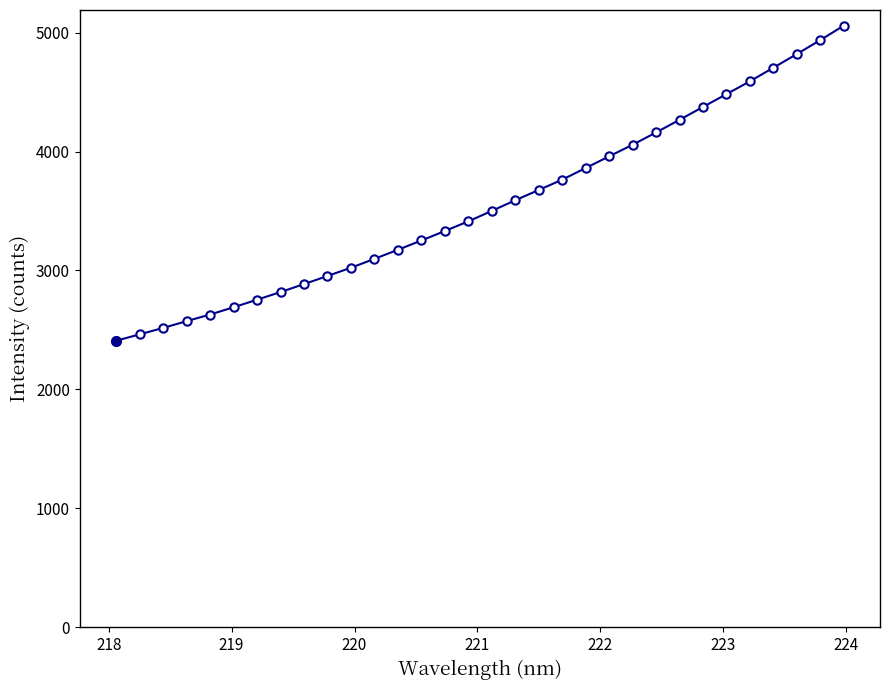

What is the greatest value displayed?

5057.5